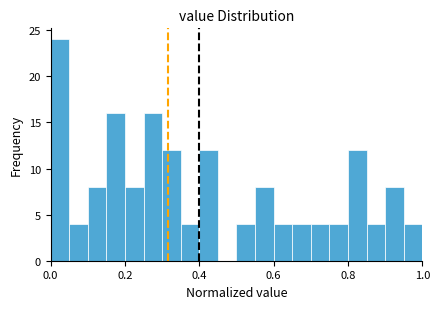

Around what value on the x-axis is the tallest bar? Give the approximate position of its centre, as read against the axis.

0.02